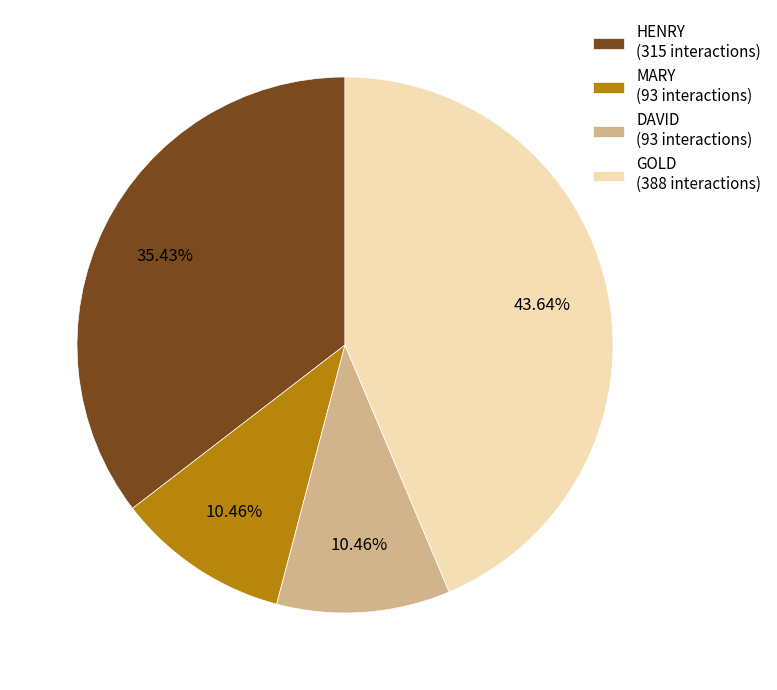

Combined, do HENRY (315 interactions) and DAVID (93 interactions) account for over 50%?

No